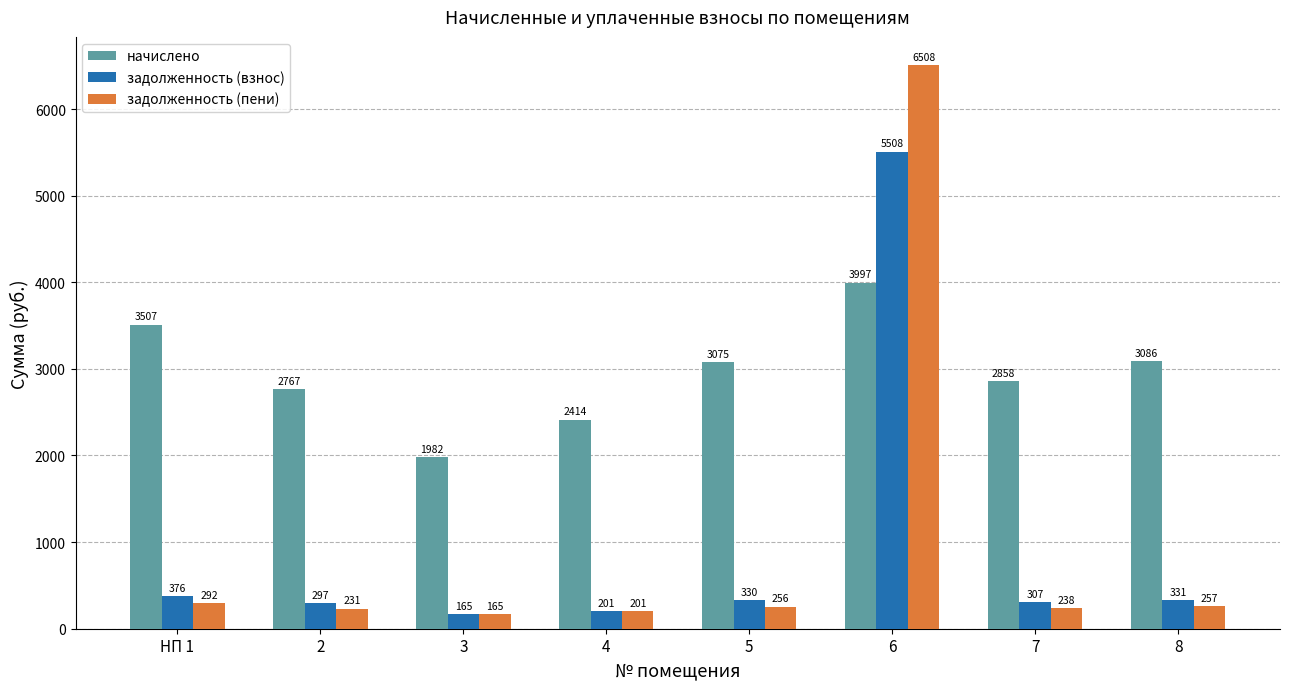

What are all the series names shown in the legend?

начислено, задолженность (взнос), задолженность (пени)